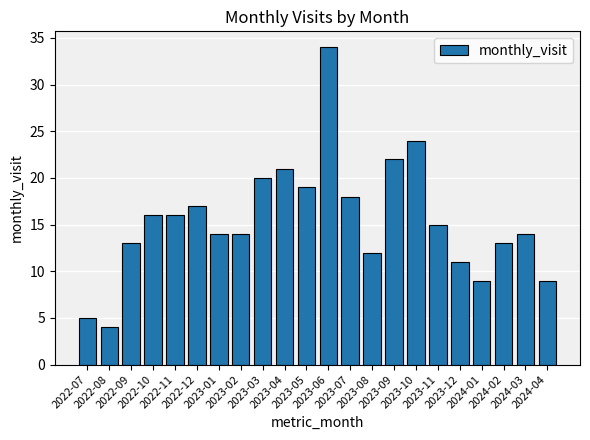

What is the difference between the maximum and minimum values?

30